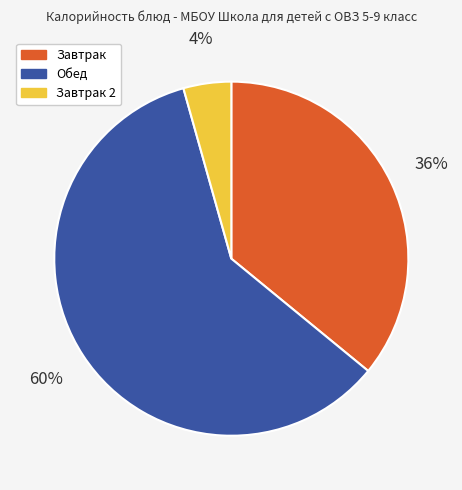

Rank the categories by value from highest to lowest.

Обед, Завтрак, Завтрак 2